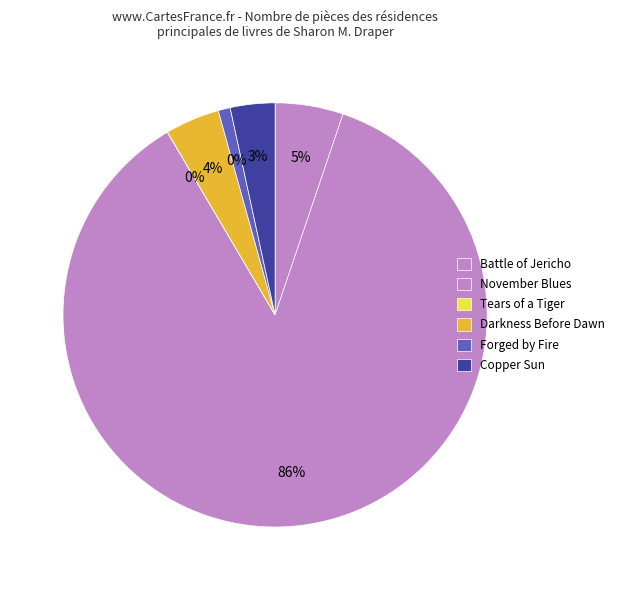

Count the number of slices in the pie.

6